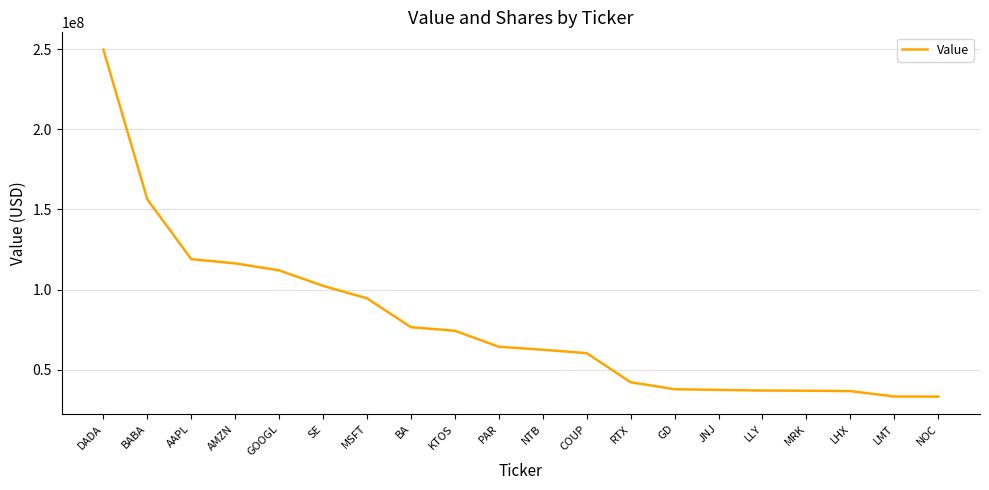

What is the change in value from DADA to GD?

-211744000